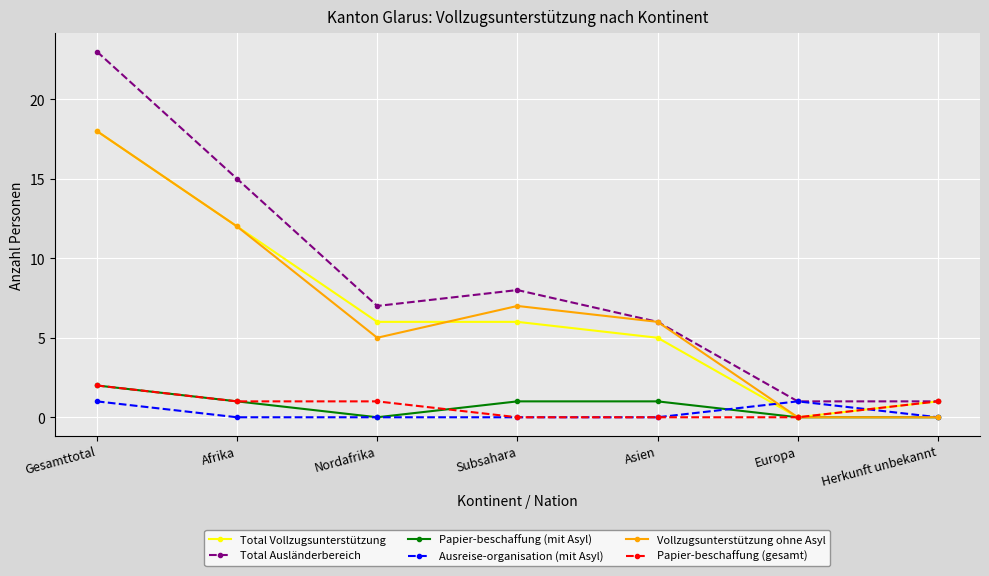

What position from the left is Nordafrika?

3